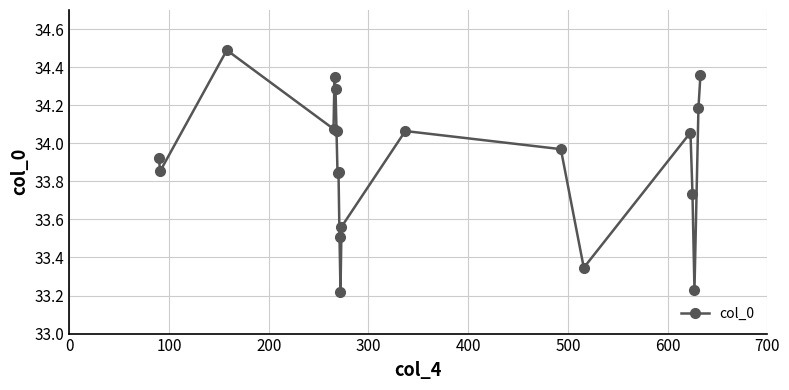

What is the sum of all values?

678.0